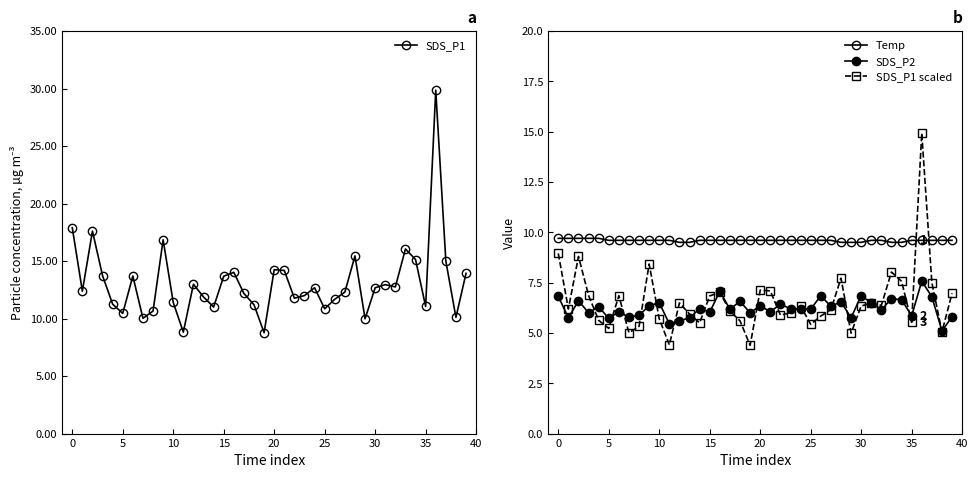

Read the Temp value at 19.

9.6